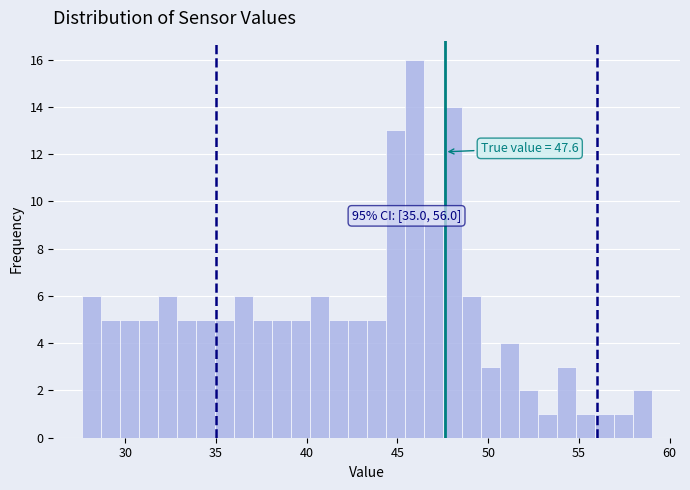

Read against the x-axis, roughly where is the centre of the tallest bar?

46.0